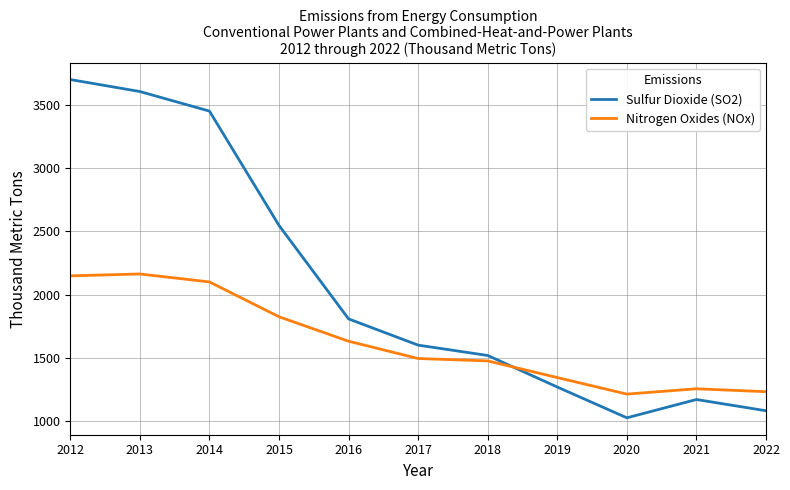

Which series has the largest total across all categories?

Sulfur Dioxide (SO2)